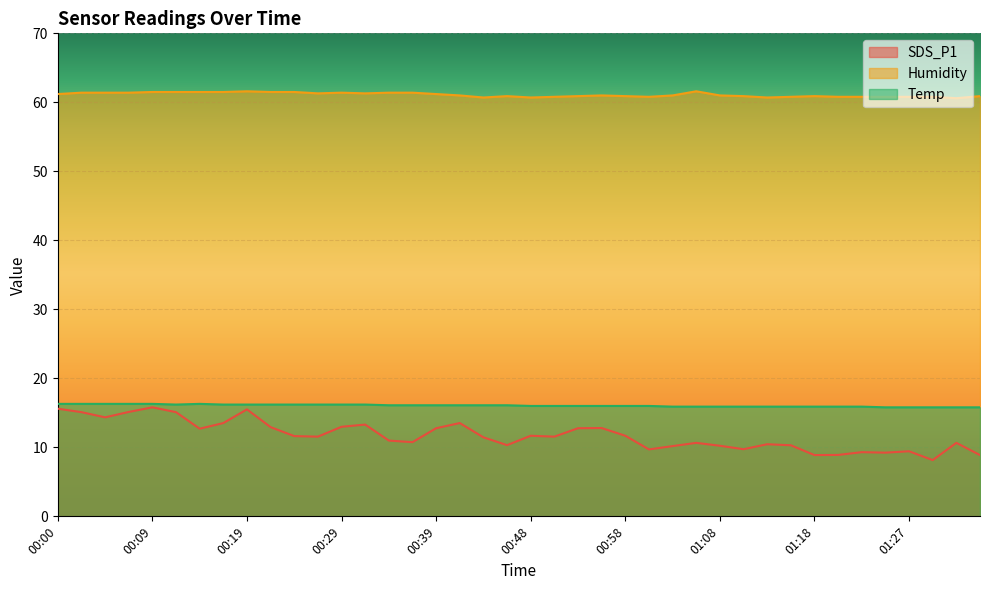

What is the sum of the SDS_P1 values at 00:31 and 00:26?

24.9